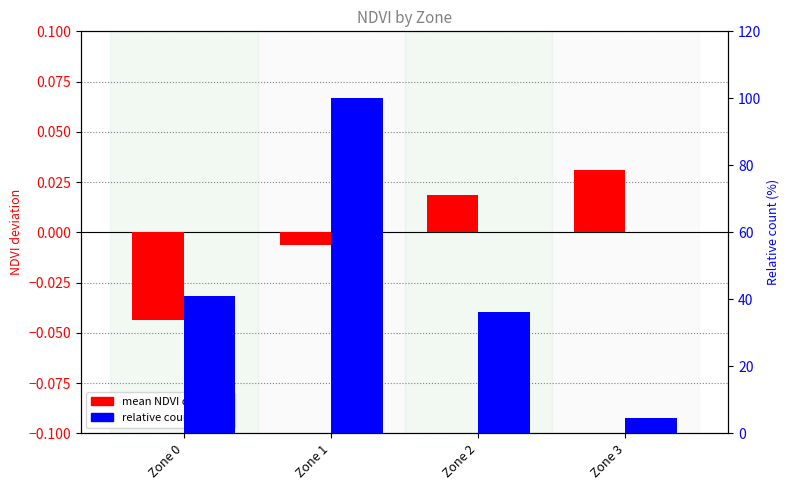

What is the spread (max minus min) of values at Zone 3?

4.5